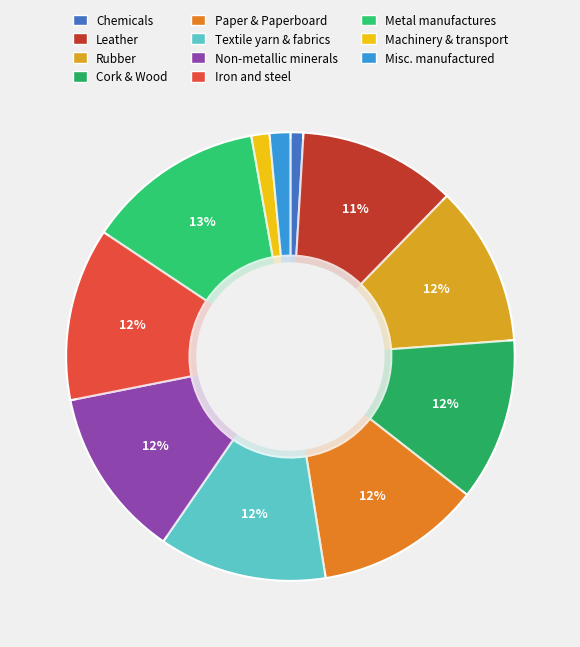

What is the largest slice in the pie chart?

Manufactures of metals, n.e.s.